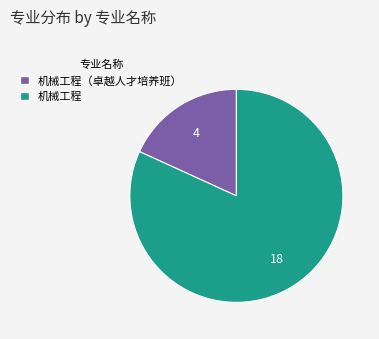

Do 机械工程（卓越人才培养班） and 机械工程 together represent more than half of the pie?

Yes